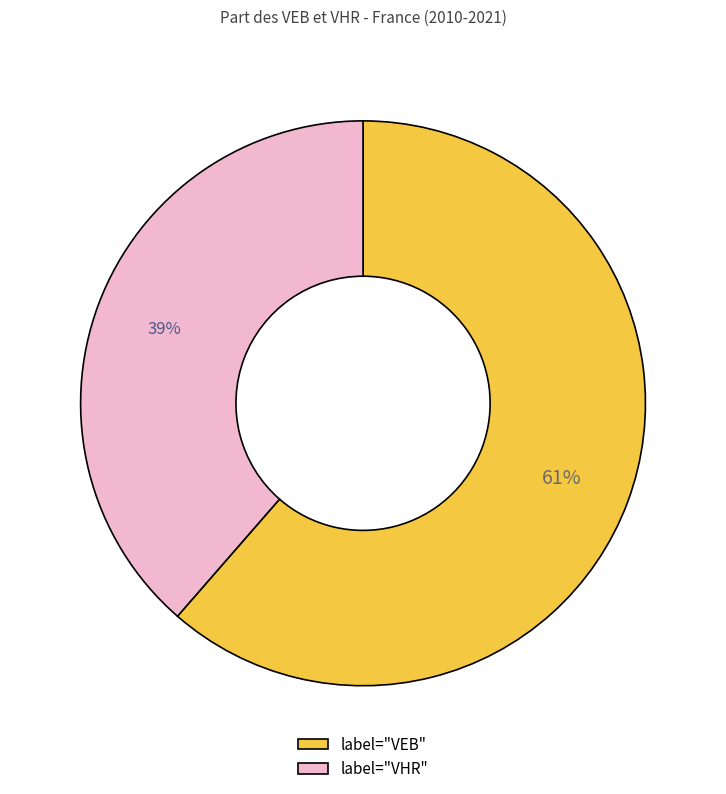

To the nearest percent, what is the average slice percentage?

50%